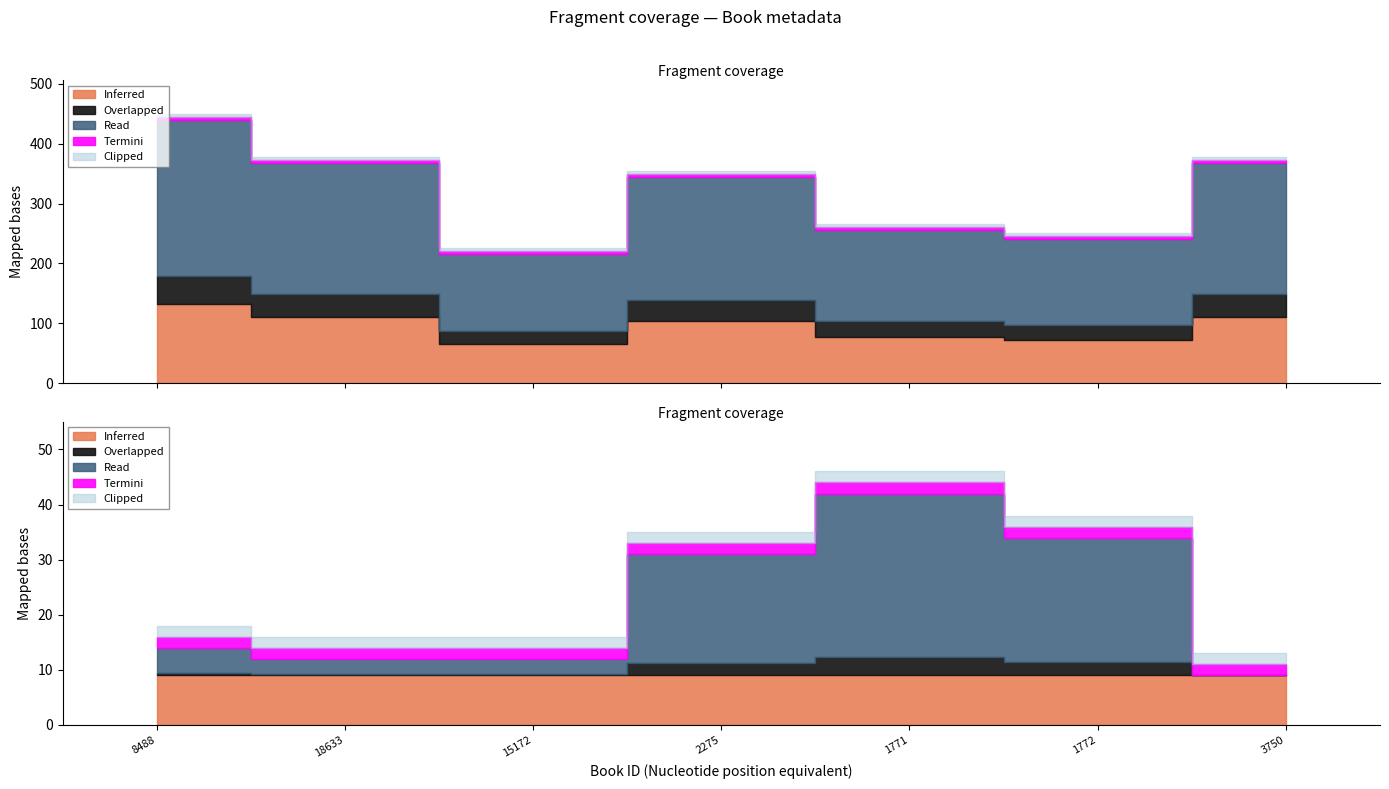

True or false: publishingYear and pageCount cross at least once.

False